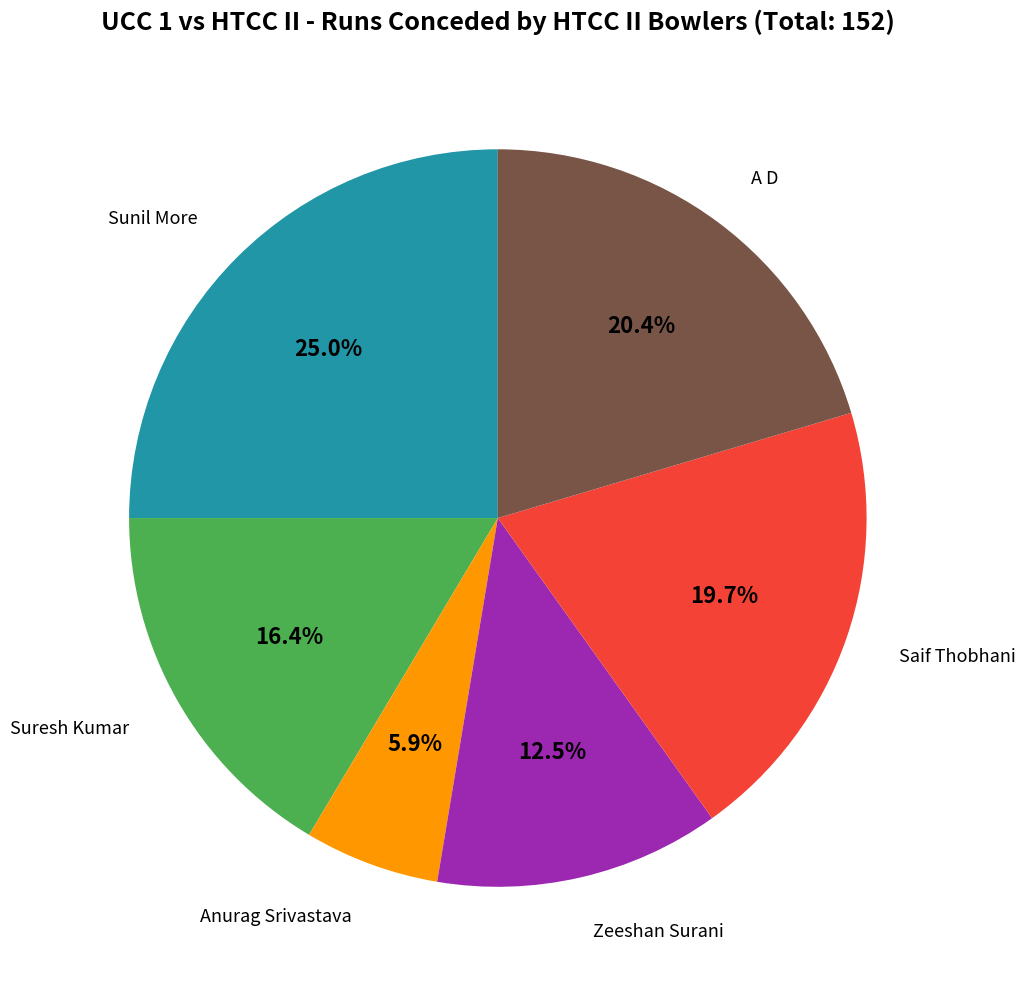

Is there any slice that represents more than half of the pie?

No